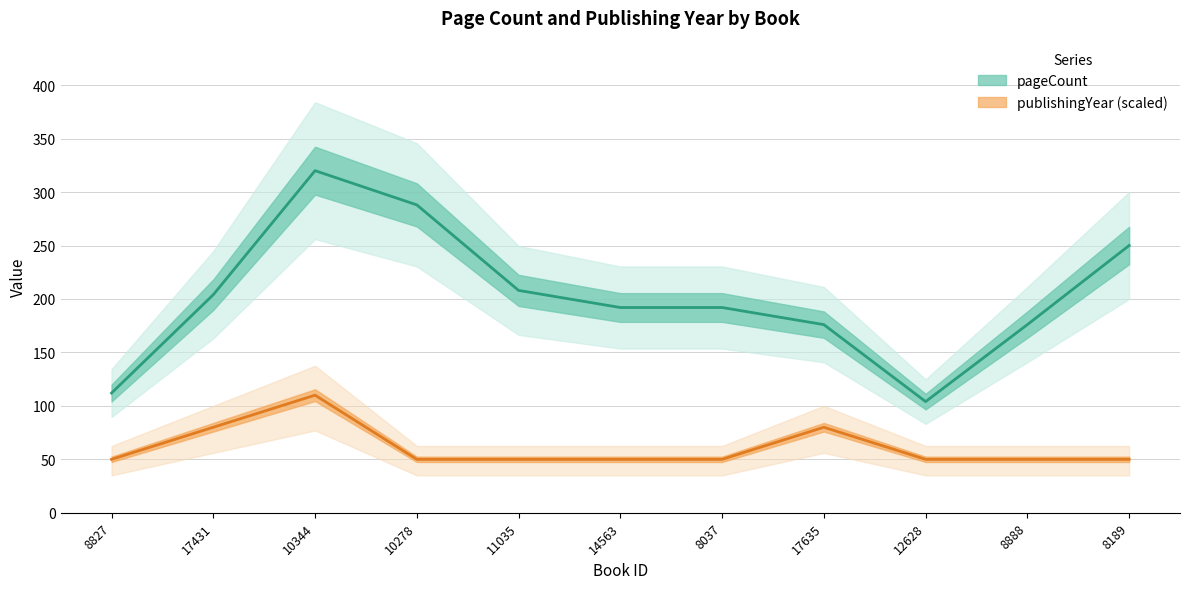

Reading left to right, extract all data points from this chart.

pageCount: 8827=112	17431=204	10344=320	10278=288	11035=208	14563=192	8037=192	17635=176	12628=104	8888=176	8189=250
publishingYear: 8827=50	17431=80	10344=110	10278=50	11035=50	14563=50	8037=50	17635=80	12628=50	8888=50	8189=50